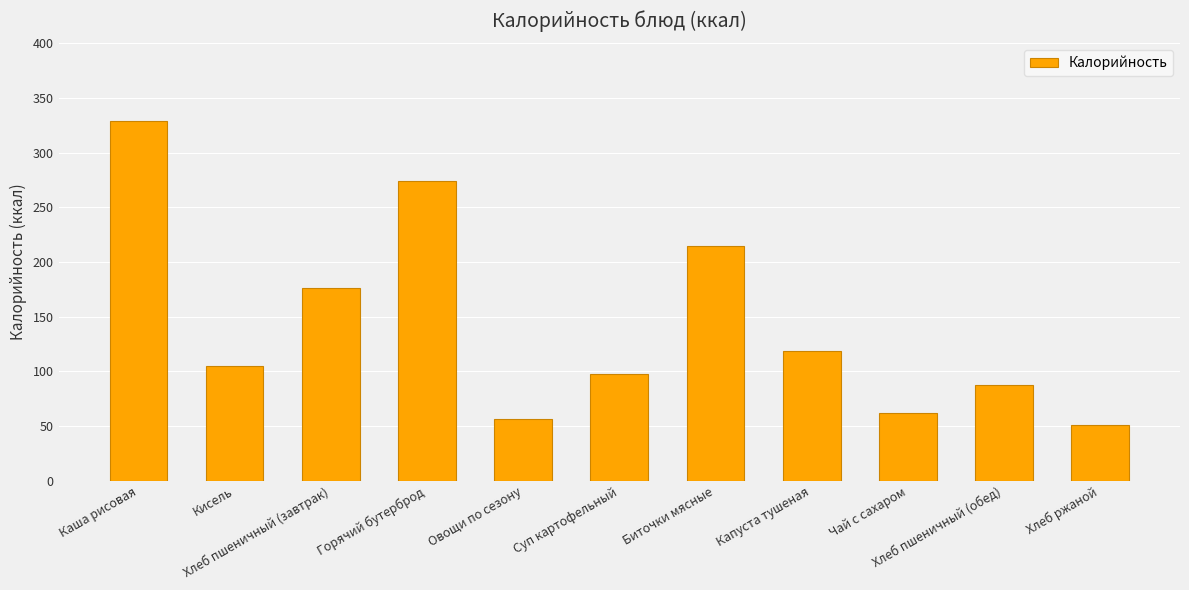

List the labels in order of value, smallest first.

Хлеб ржаной, Овощи по сезону, Чай с сахаром, Хлеб пшеничный (обед), Суп картофельный, Кисель, Капуста тушеная, Хлеб пшеничный (завтрак), Биточки мясные, Горячий бутерброд, Каша рисовая